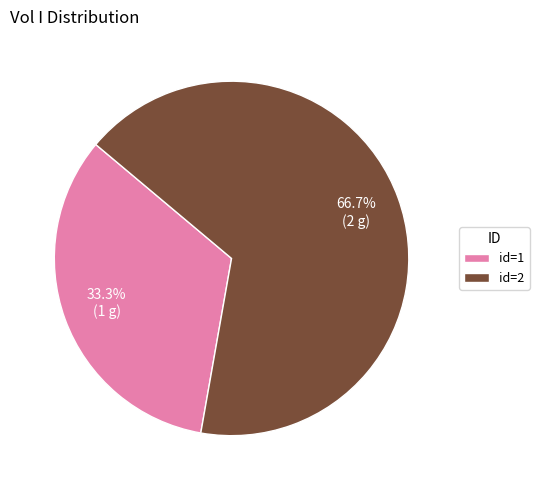

Is there any slice that represents more than half of the pie?

Yes